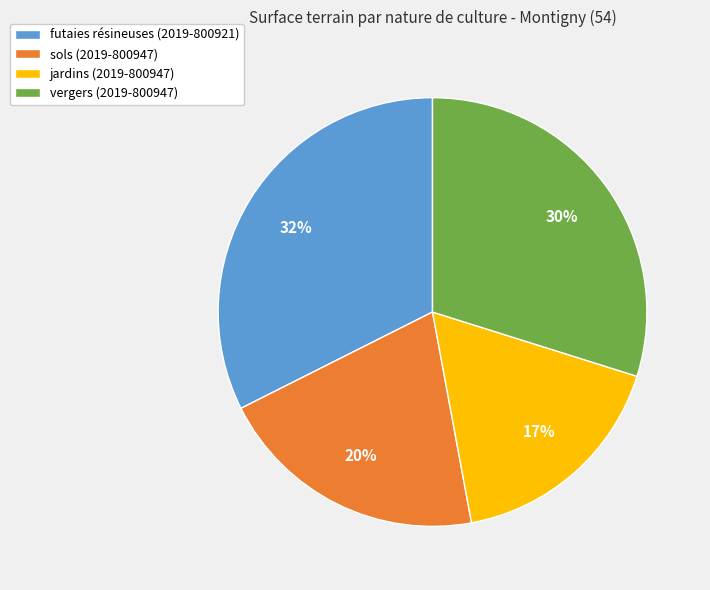

Rank the categories by value from highest to lowest.

futaies résineuses (2019-800921), vergers (2019-800947), sols (2019-800947), jardins (2019-800947)